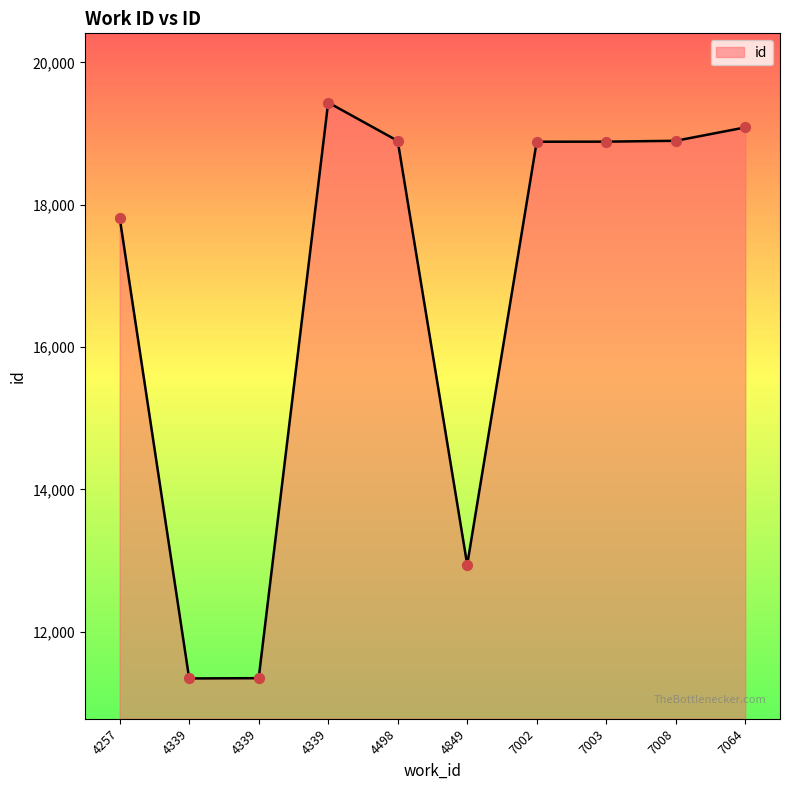

Does the chart have visible grid lines?

No